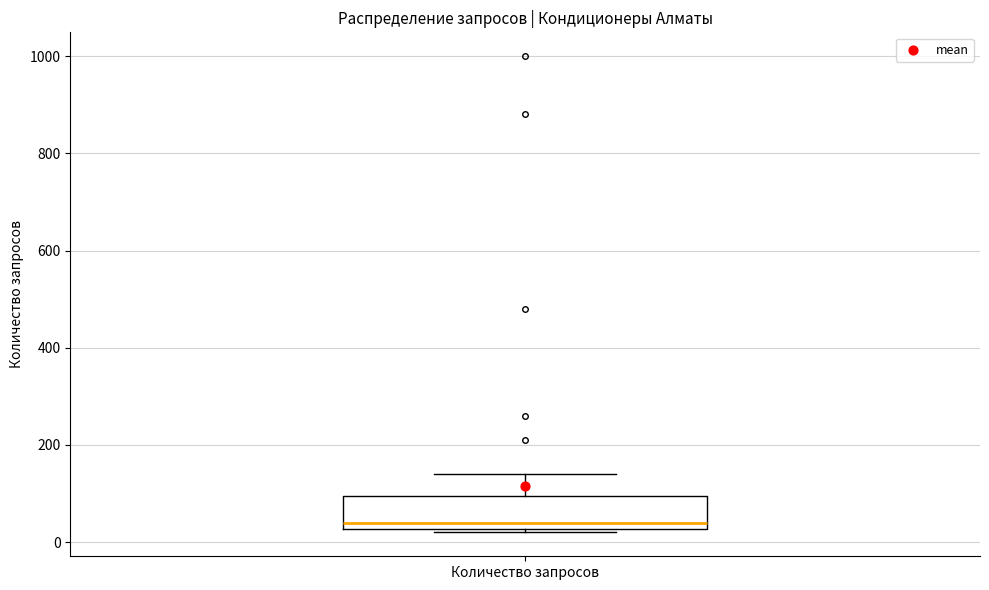

Read this box plot against the y-axis: the position of the median line, the range covered by the box, and the ends of both whiskers. The values are not printed on the chart, so give them approximately, as read against the axis.

median 40, box 20 to 100, whiskers 20 (just below the box's lower edge) to 140